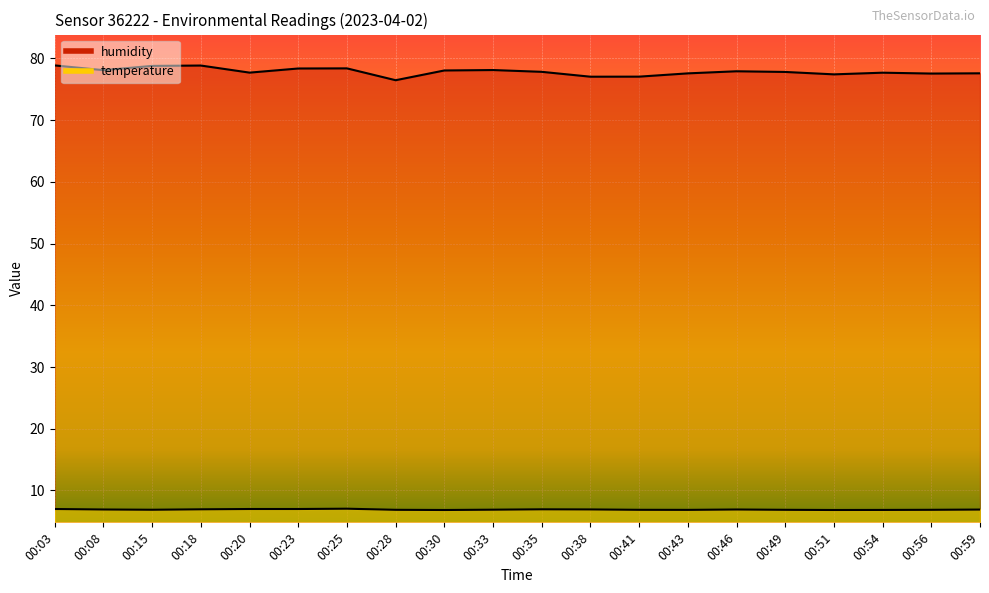

What is the value of the temperature point at the 6th from the left?

7.0